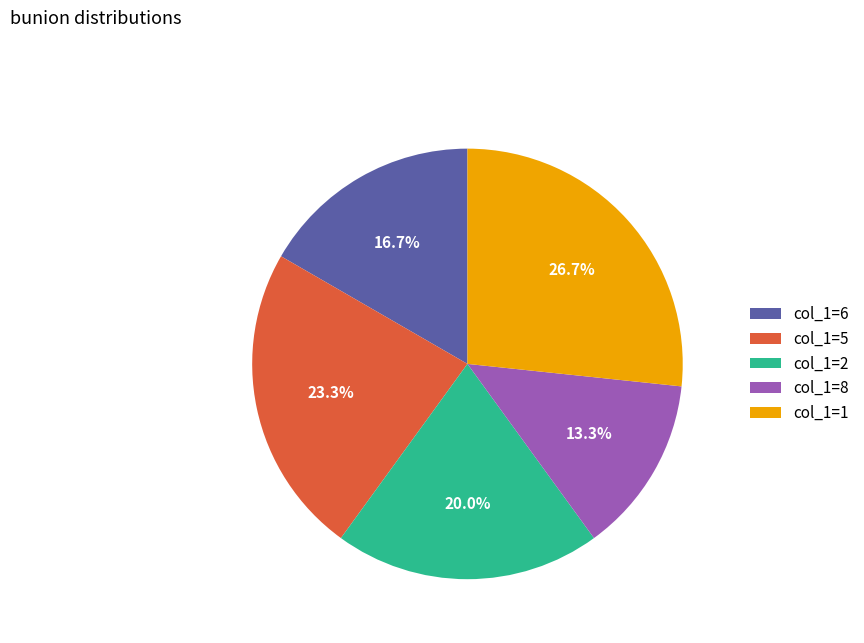

Approximately how many times larger is the value at col_1=2 compared to col_1=1?

0.7